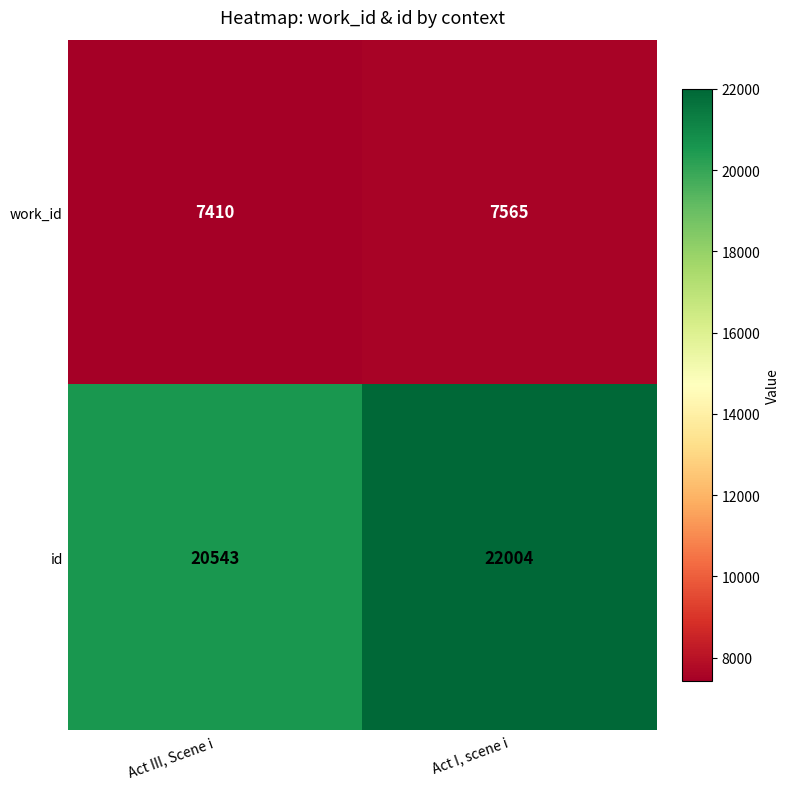

The value of work_id at Act III, Scene i is 7410. True or false?

True